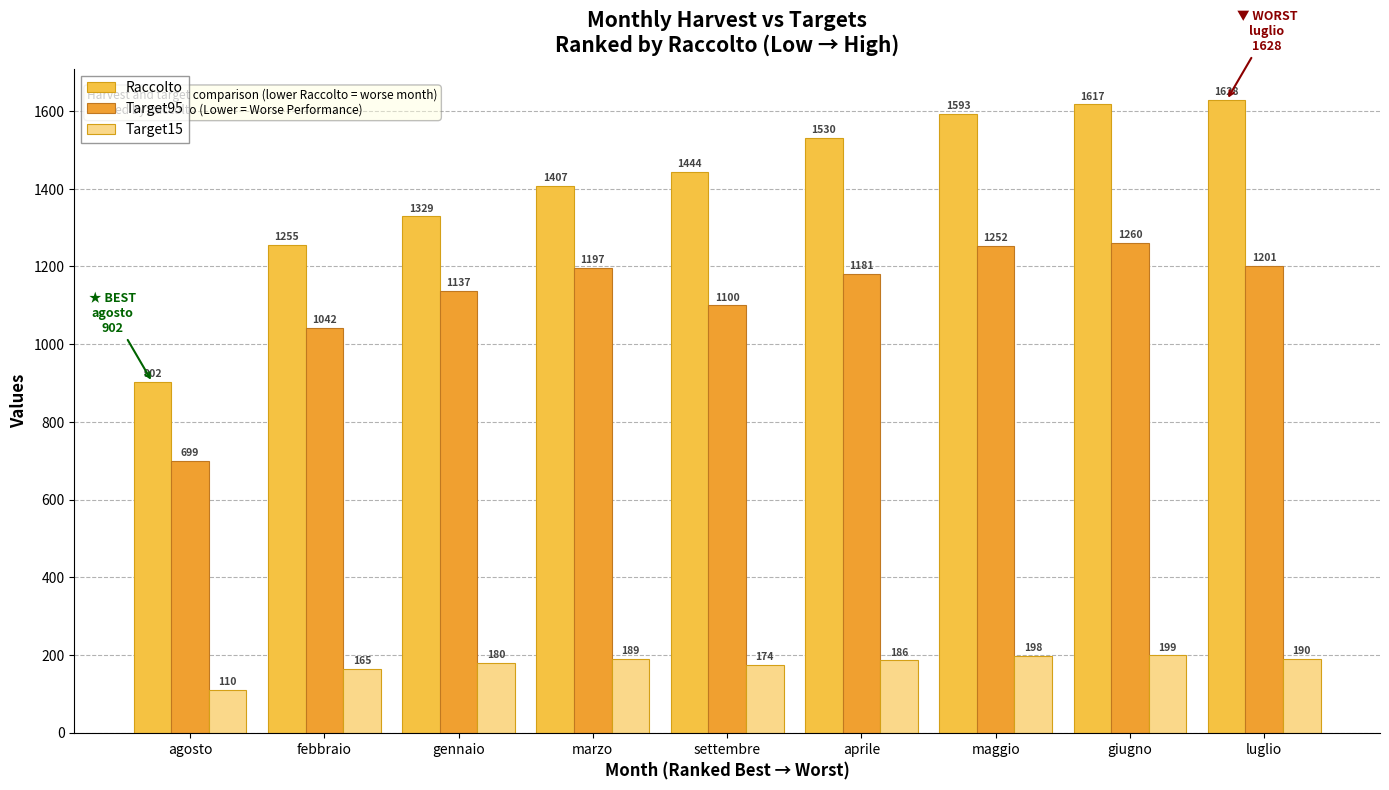

Reading left to right, transcribe all the data shown in this chart.

Raccolto: 902	1255	1329	1407	1444	1530	1593	1617	1628
Target95: 699	1042	1137	1197	1100	1181	1252	1260	1201
Target15: 110	165	180	189	174	186	198	199	190